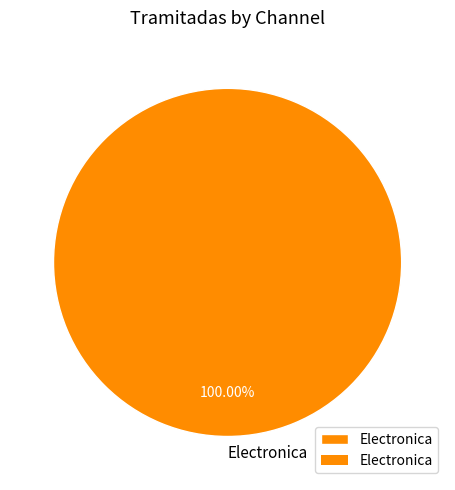

Is it true that Electronica is 92% of the pie?

False